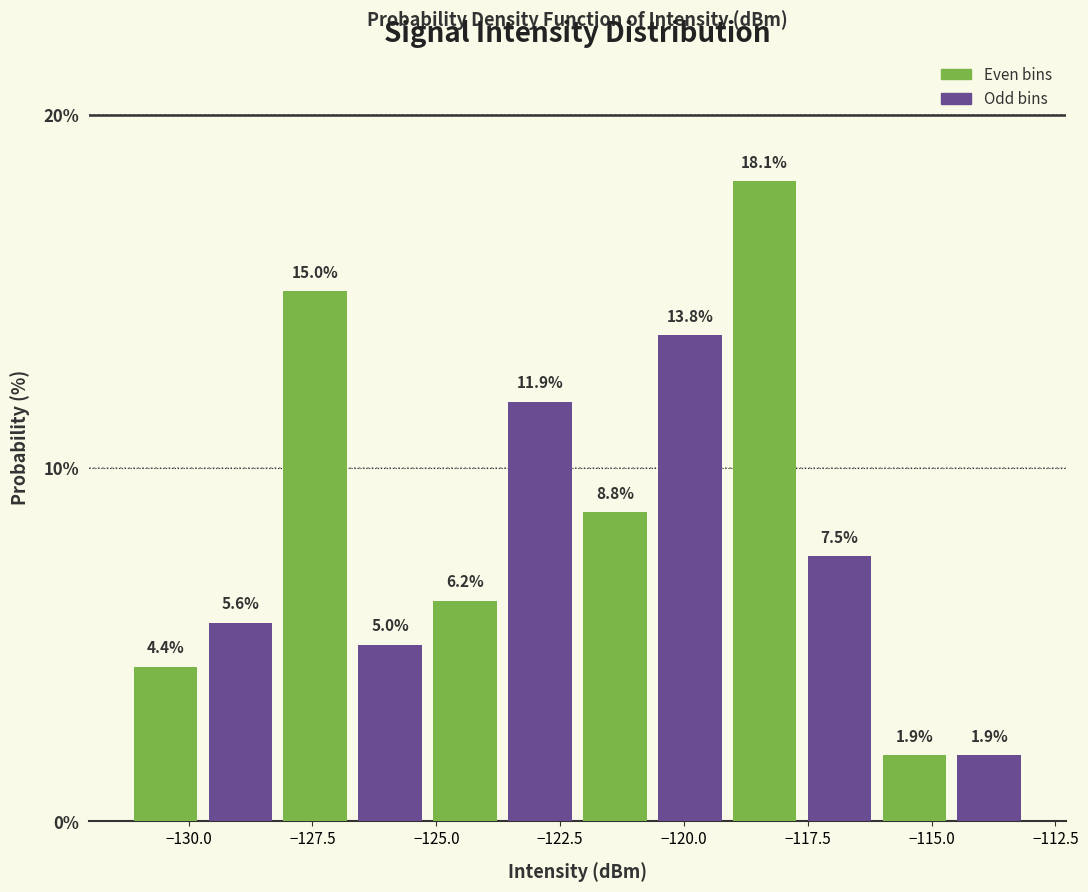

Around what value on the x-axis is the tallest bar? Give the approximate position of its centre, as read against the axis.

-118.5